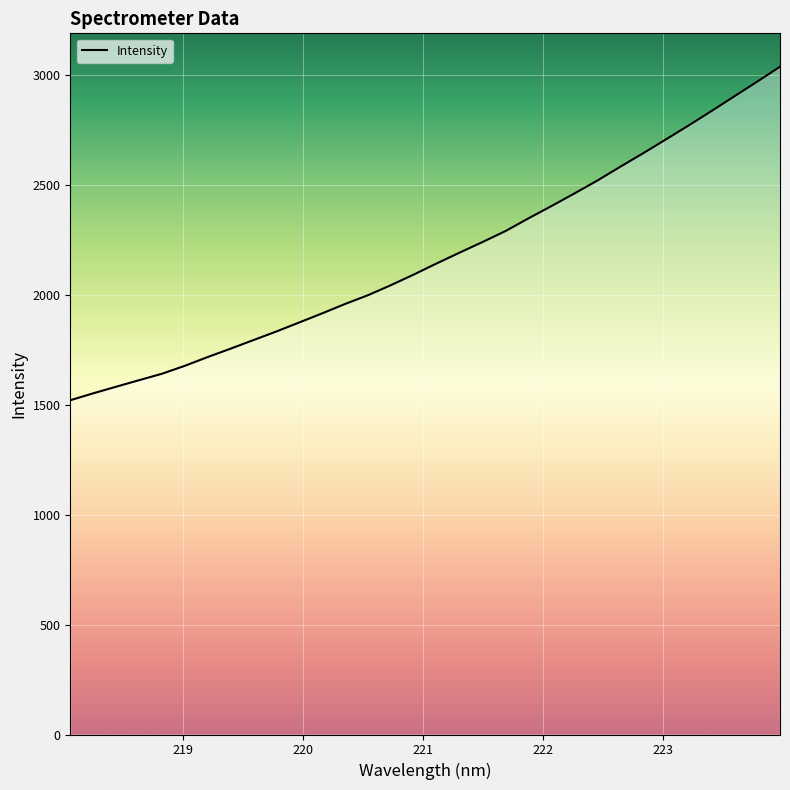

What is the minimum value shown in the chart?

1519.5